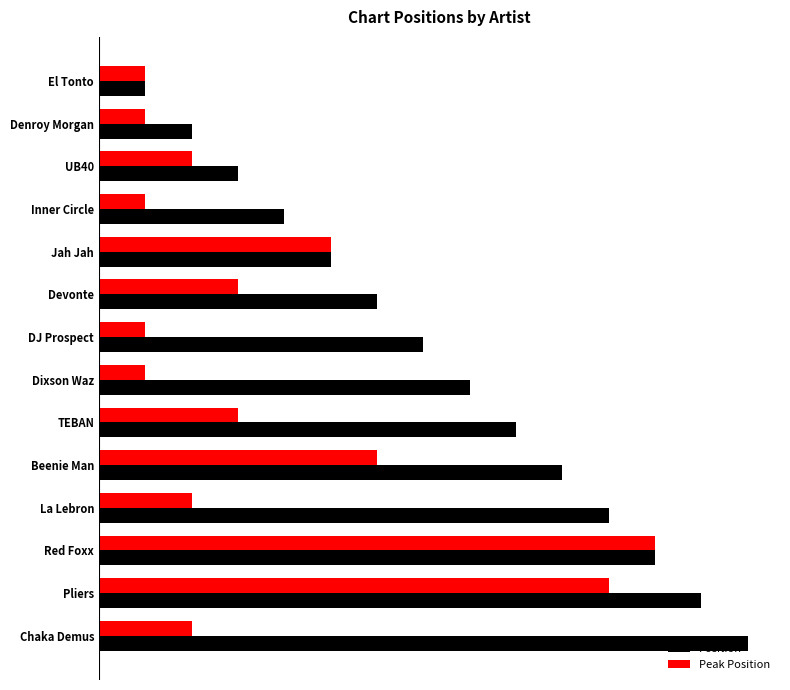

What is the difference between the maximum and minimum values in the Position series?

13